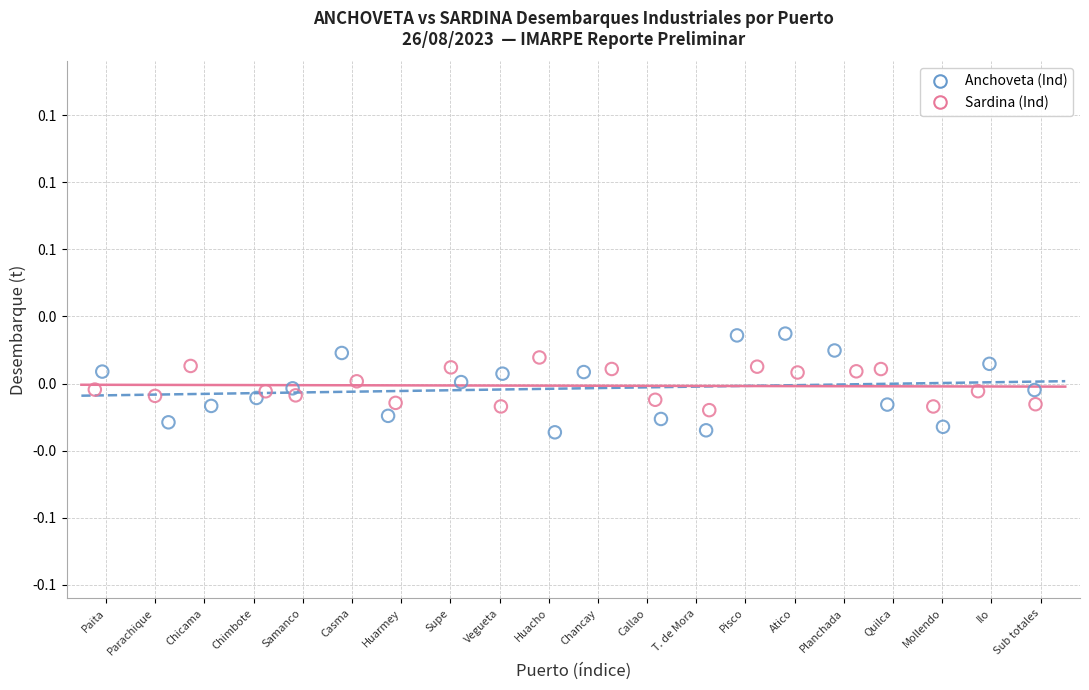

What are all the series names shown in the legend?

Anchoveta (Ind), Sardina (Ind)